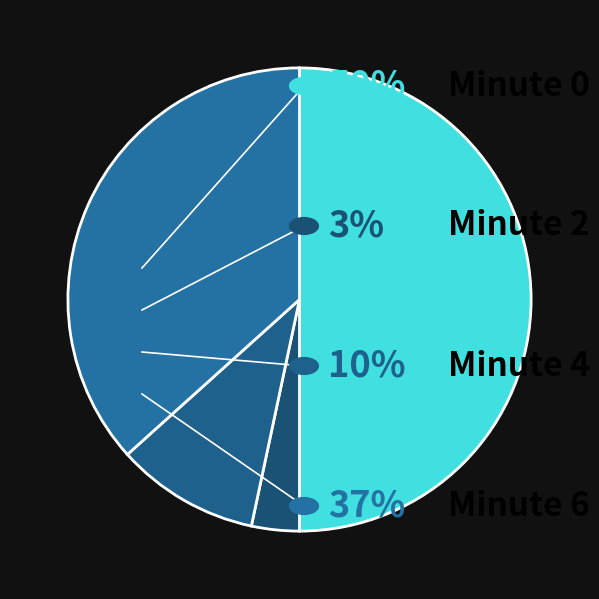

Which slice is the smallest?

2